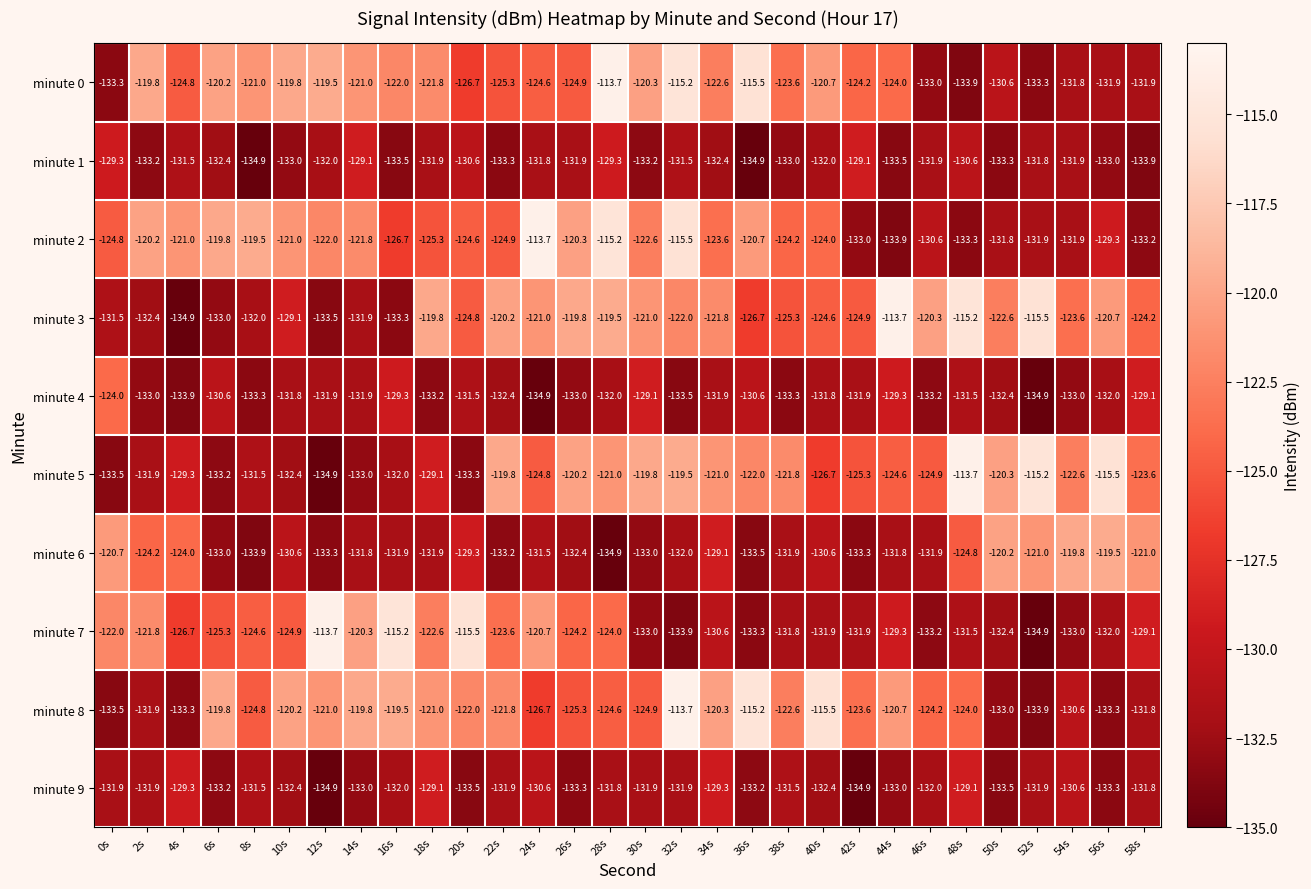

What is the spread (max minus min) of values at 18s?

13.4